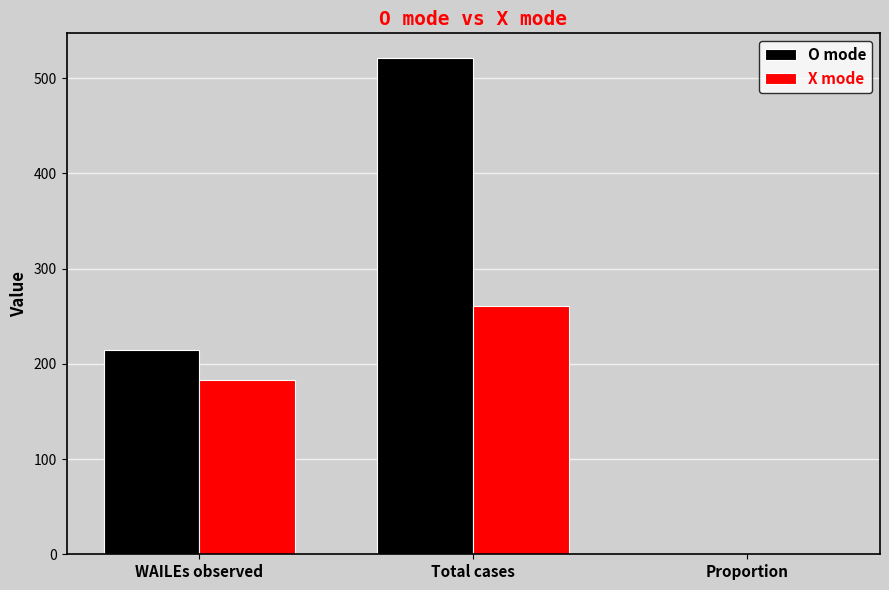

Which series has the largest total across all categories?

O mode